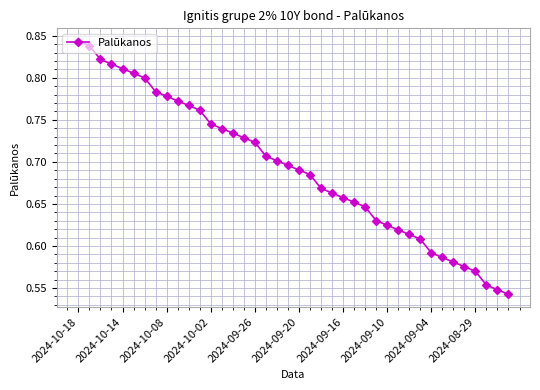

What is the difference between the maximum and minimum values?

0.3